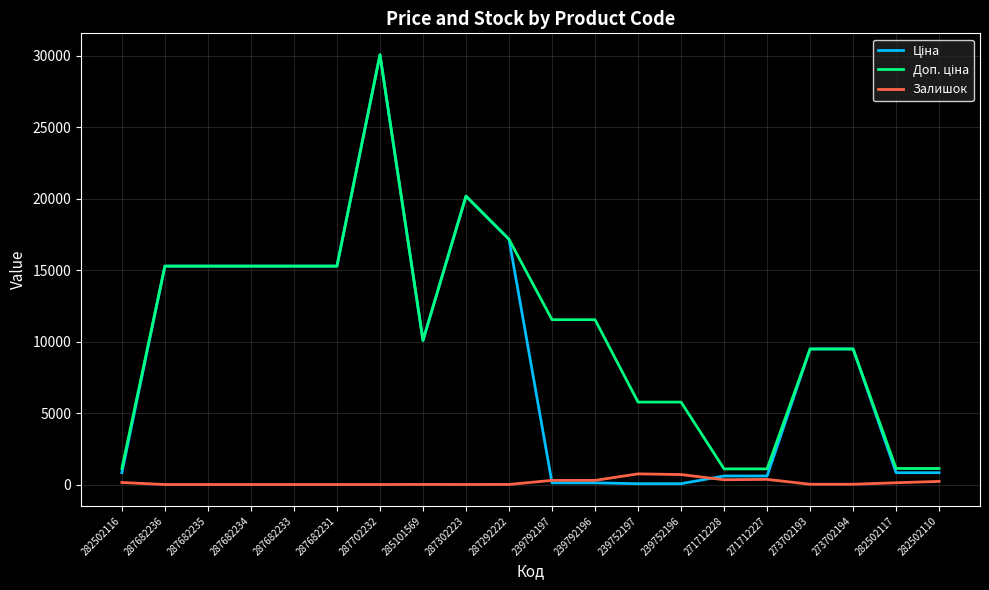

How many lines are shown in the chart?

3